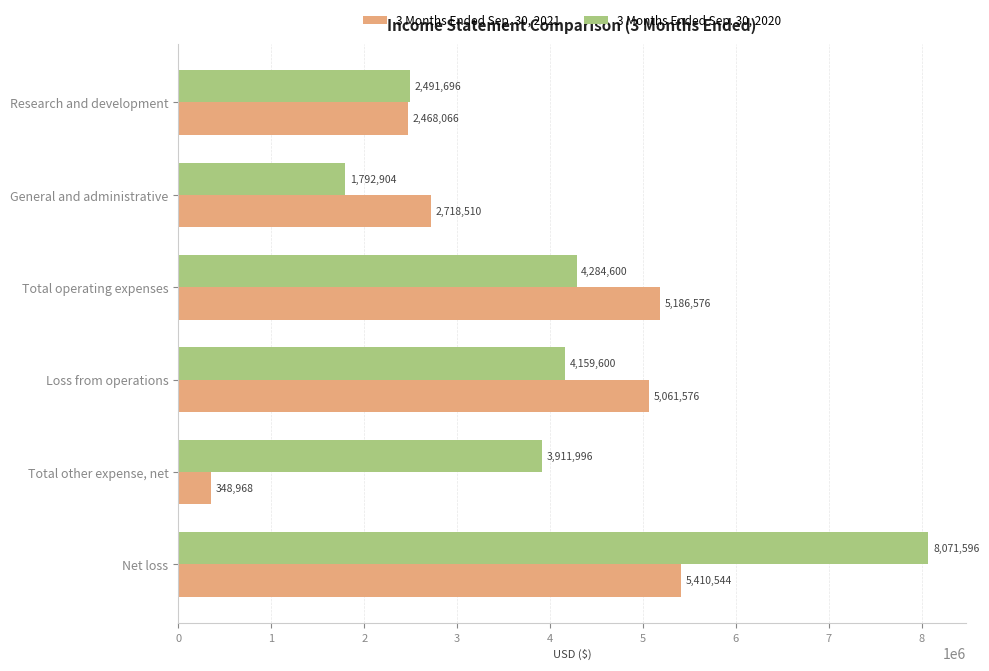

What is the smallest value displayed?

348968